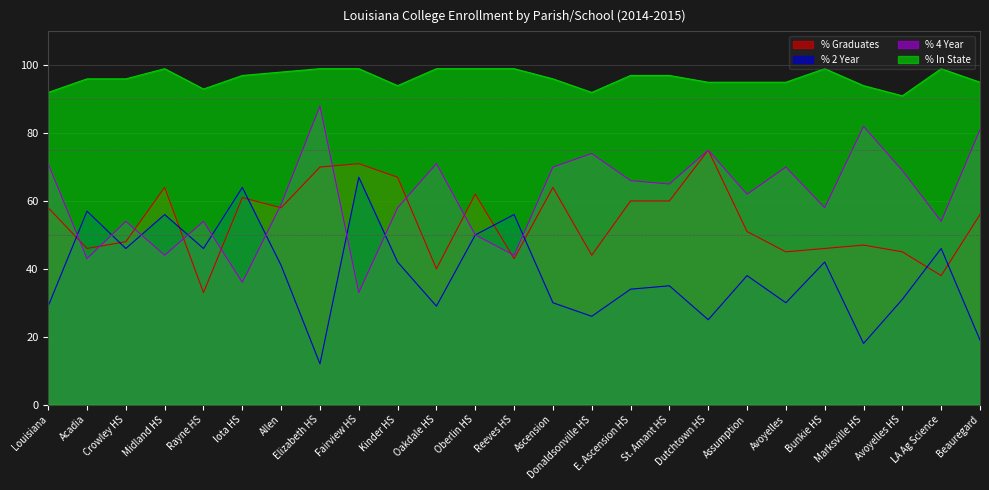

What is the sum of the % 4 Year values at Bunkie HS and Marksville HS?

140